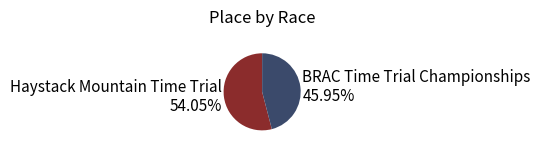

Rank the categories by value from lowest to highest.

BRAC Time Trial Championships, Haystack Mountain Time Trial